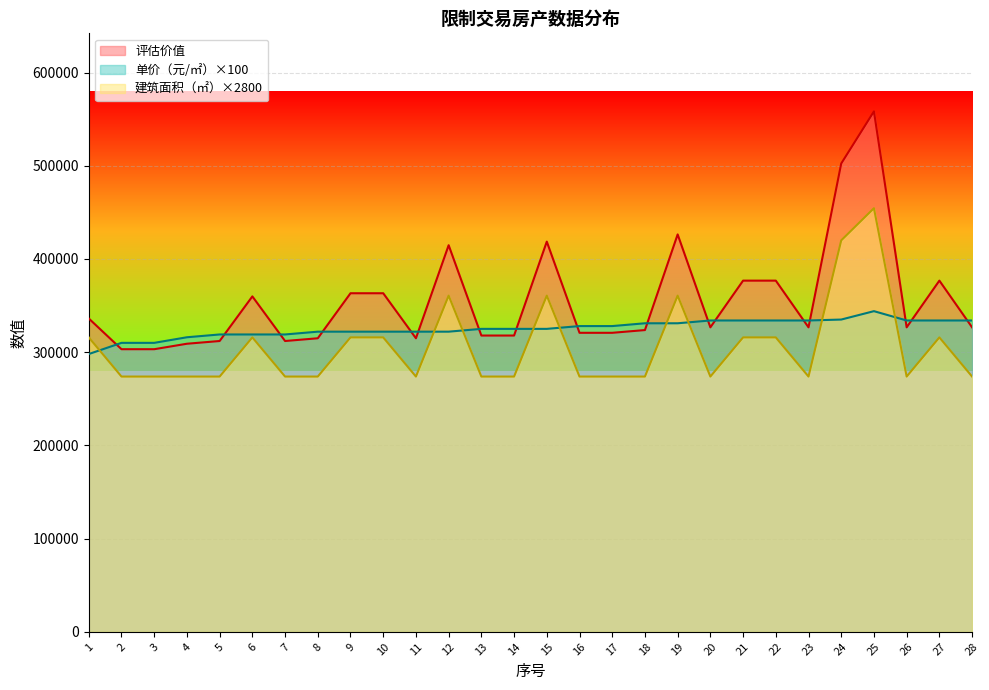

Between 1 and 8, which is larger?

1